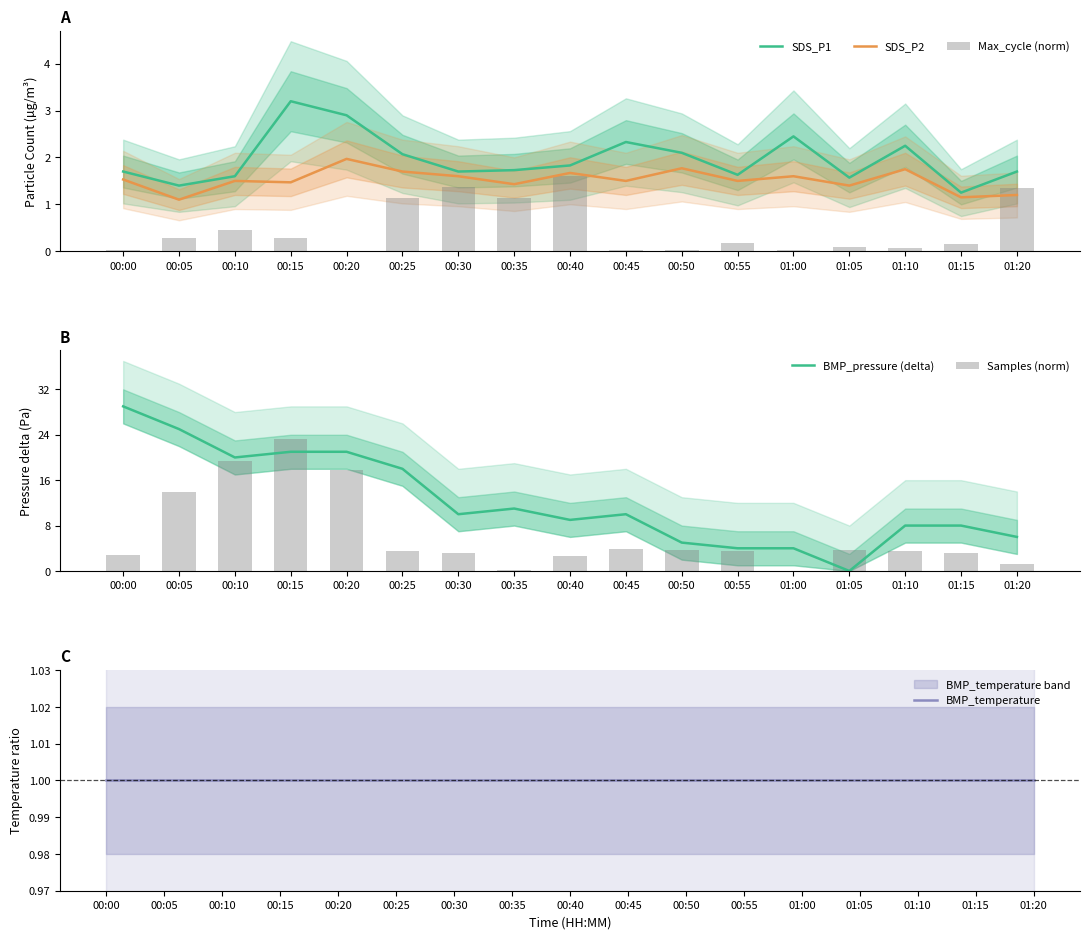

Which series has the widest spread of values?

BMP_pressure (delta)